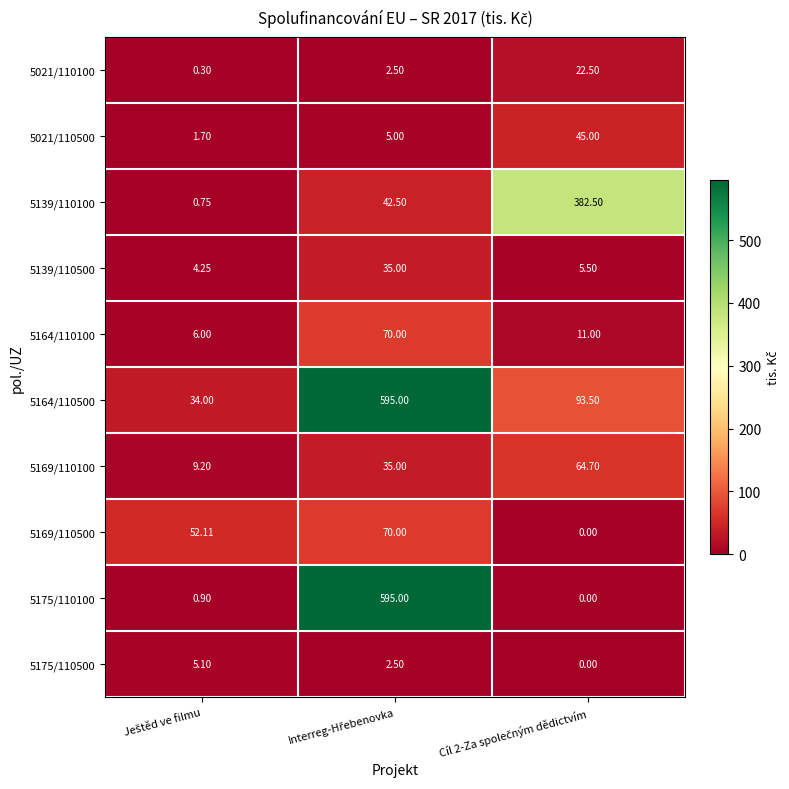

Count the number of data series in this chart.

10